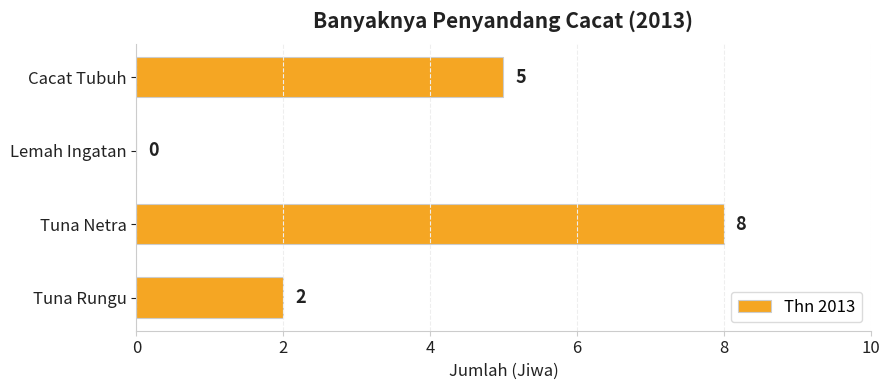

What is the change in value from Cacat Tubuh to Tuna Netra?

+3